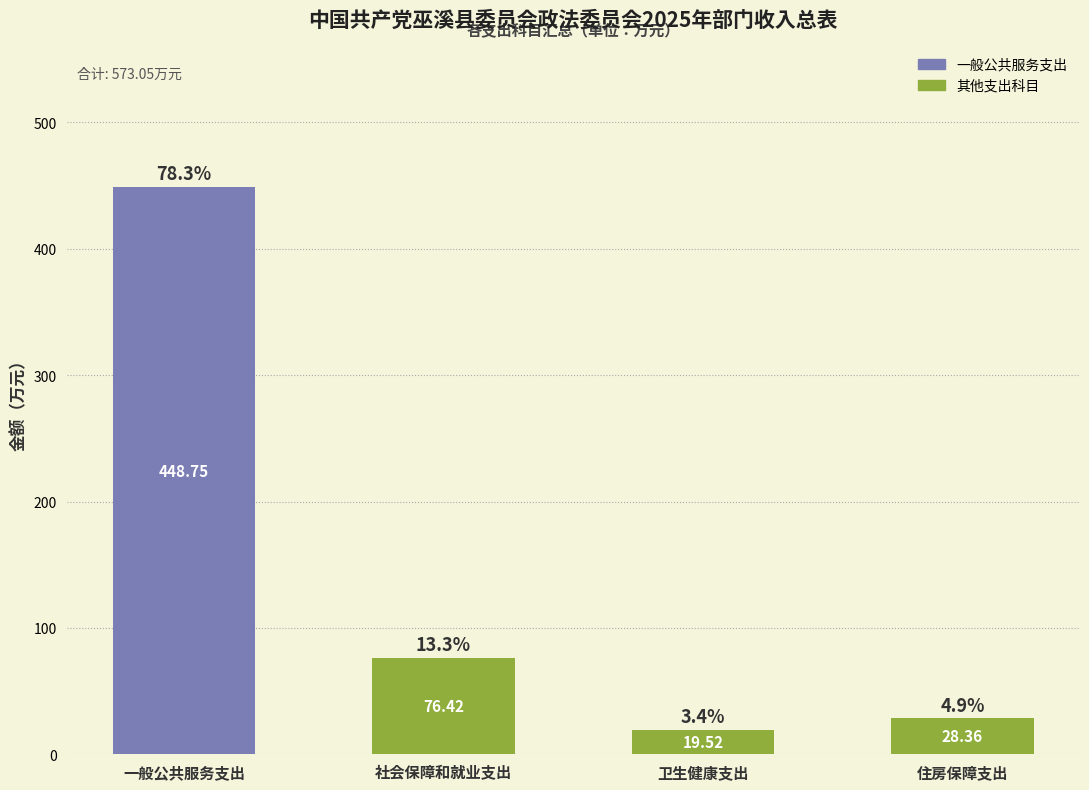

Approximately how many times larger is the value at 社会保障和就业支出 compared to 住房保障支出?

2.7